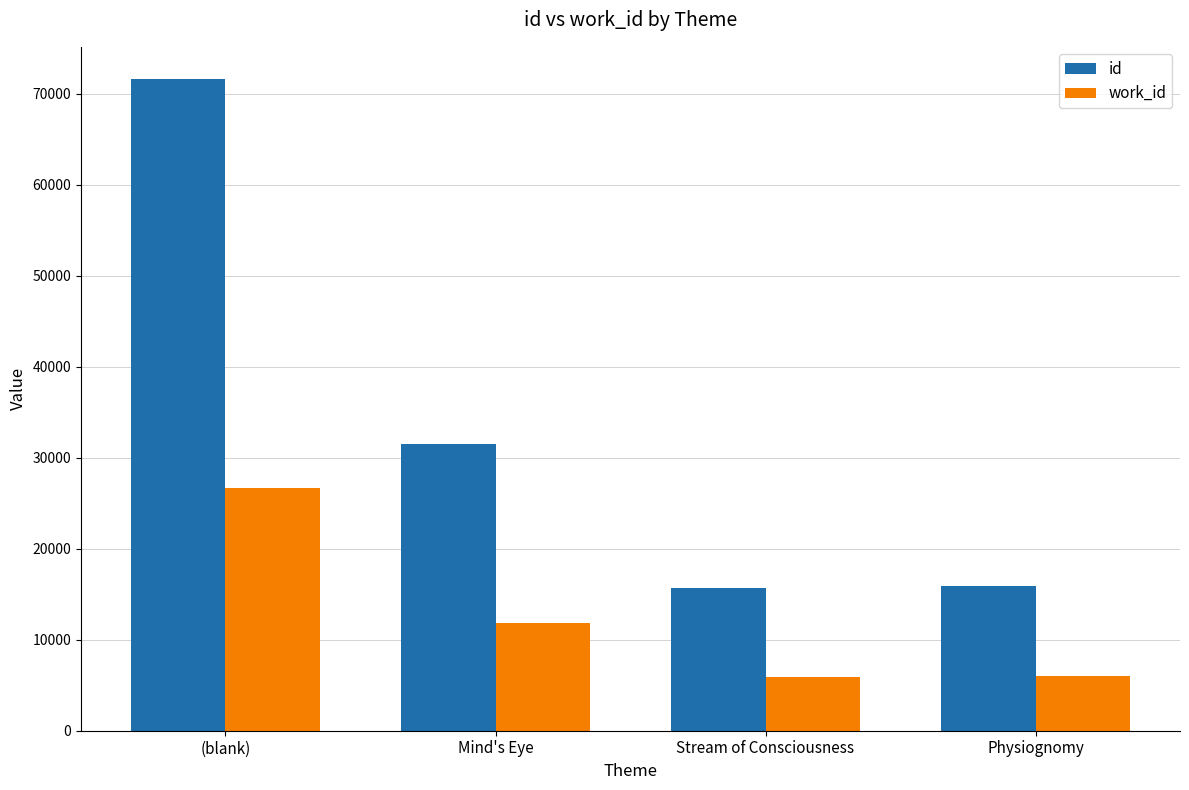

At how many categories does at least one series exceed 52204?

1